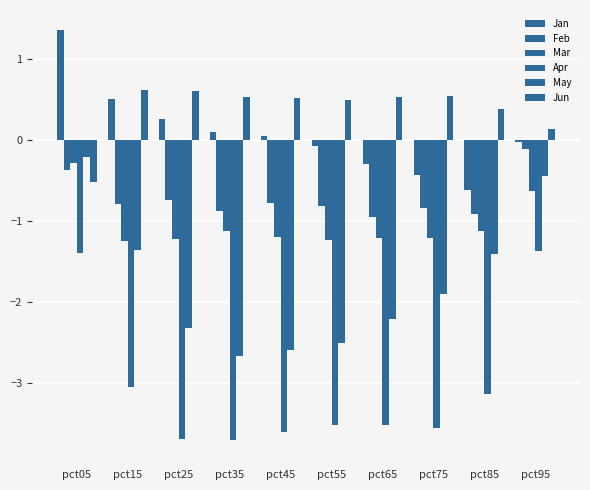

Reading left to right, transcribe all the data shown in this chart.

Jan: 1.4	0.5	0.3	0.1	0.0	-0.1	-0.3	-0.4	-0.6	-0.0
Feb: -0.4	-0.8	-0.7	-0.9	-0.8	-0.8	-0.9	-0.8	-0.9	-0.1
Mar: -0.3	-1.2	-1.2	-1.1	-1.2	-1.2	-1.2	-1.2	-1.1	-0.6
Apr: -1.4	-3.1	-3.7	-3.7	-3.6	-3.5	-3.5	-3.6	-3.1	-1.4
May: -0.2	-1.4	-2.3	-2.7	-2.6	-2.5	-2.2	-1.9	-1.4	-0.4
Jun: -0.5	0.6	0.6	0.5	0.5	0.5	0.5	0.5	0.4	0.1